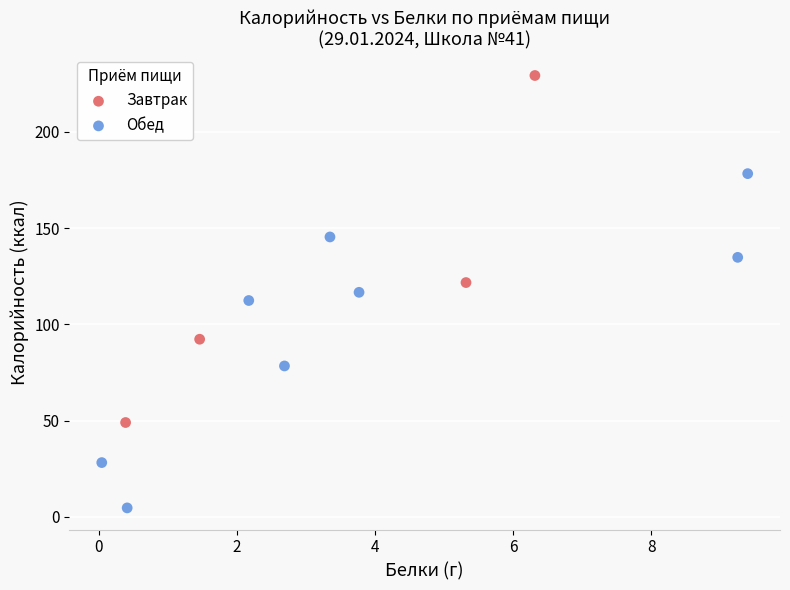

Which series reaches the maximum Y coordinate?

Завтрак